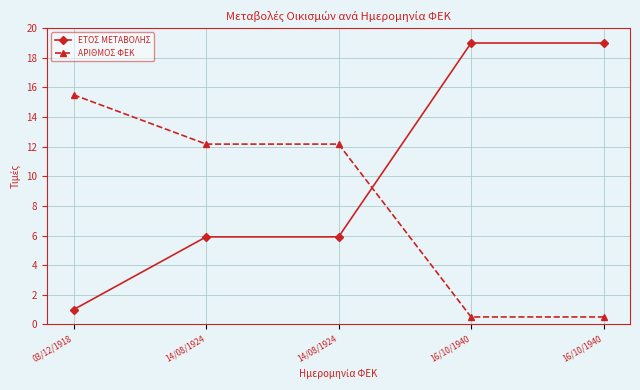

Is this an area chart (filled region under the line)?

No